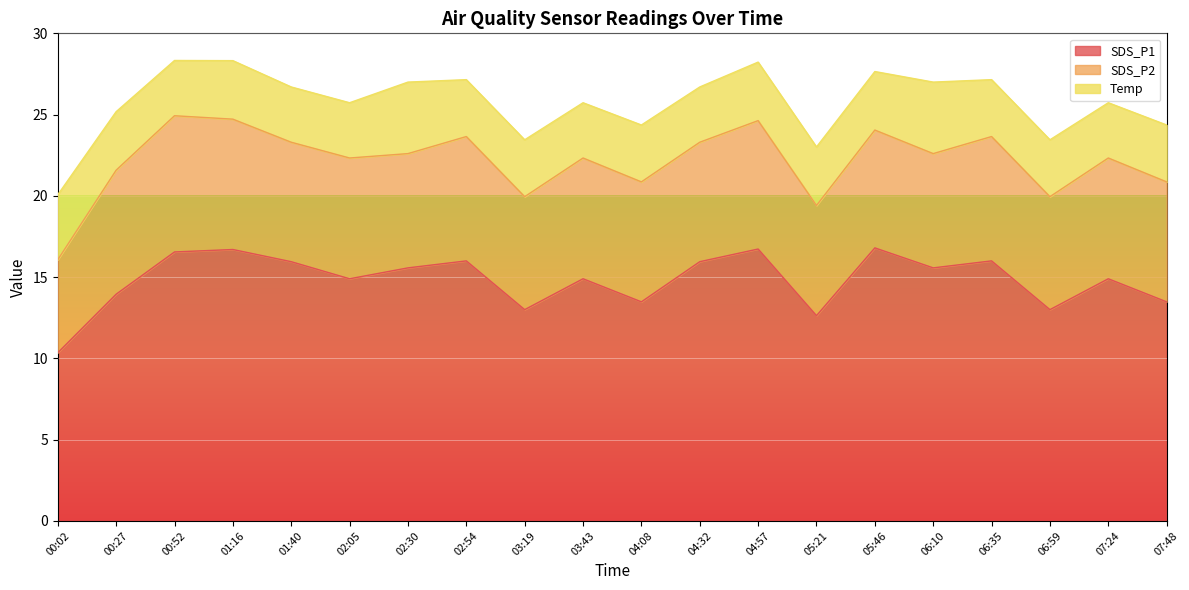

What is the total value across all series at 05:21?

23.0